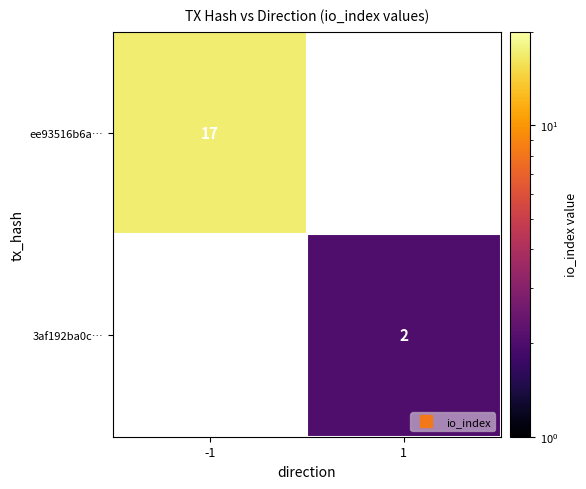

Which category has the highest value across all series?

-1